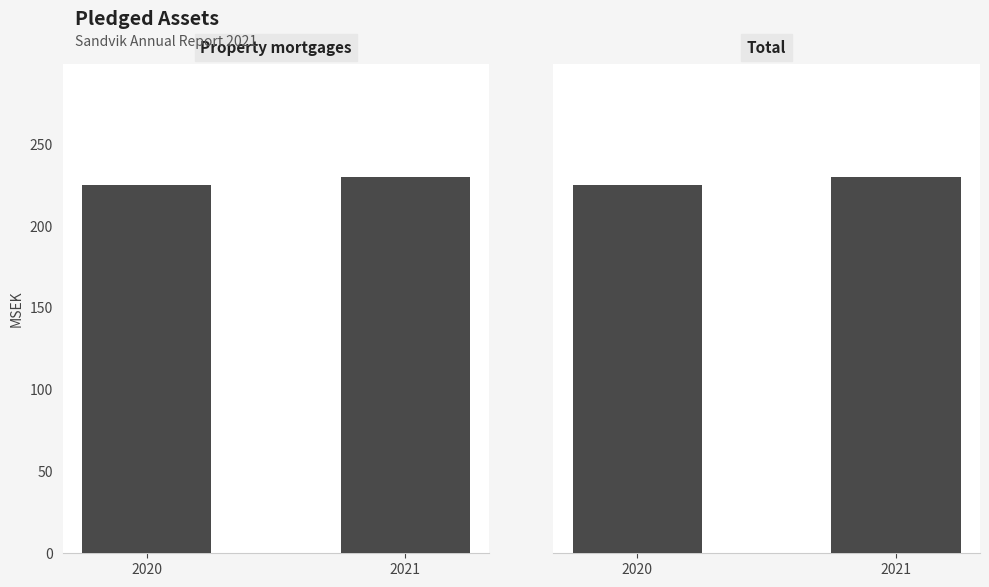

Reading right to left, what are all the values shown in this chart?

Property mortgages: 230	225
Total: 230	225